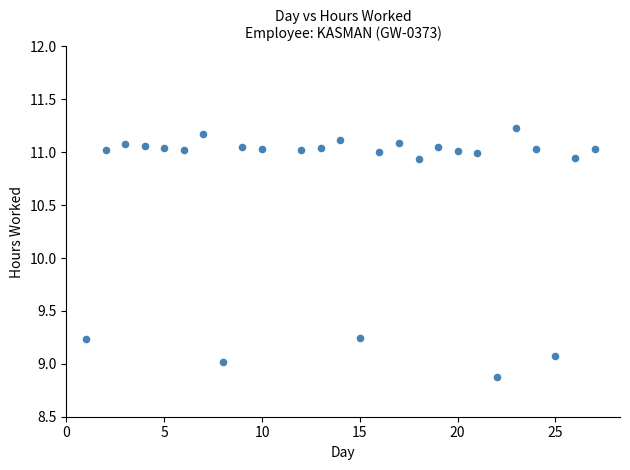

What is the range of X values (max minus min)?

26.0